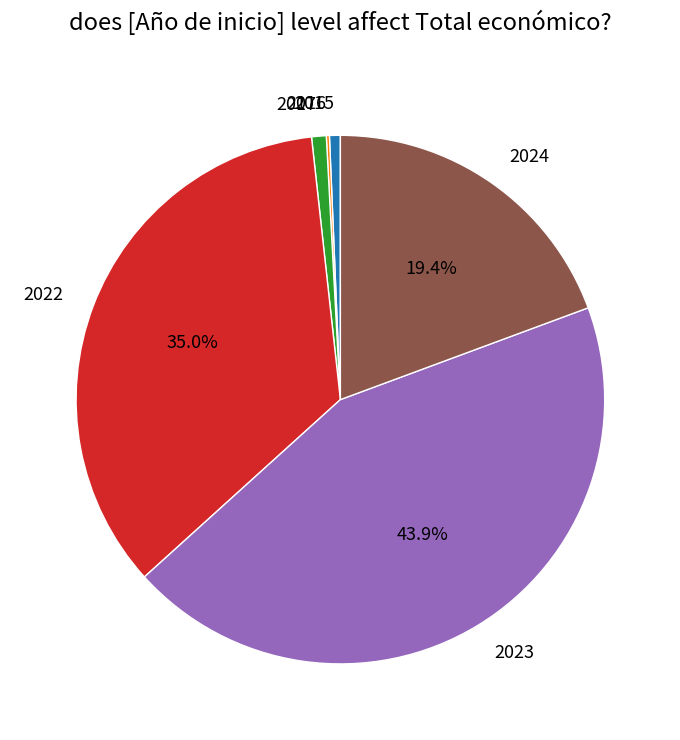

Does 2017 represent more than half of the total?

No